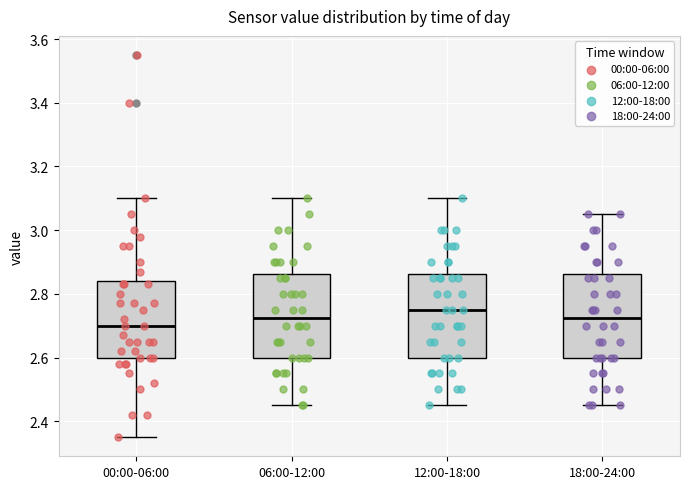

Reading left to right, read every box against the y-axis: the position of its median line, the range the box covers, and the ends of its whiskers. The values are not printed on the chart, so give them approximately, as read against the axis.

00:00-06:00: median 2.70, box 2.60 to 2.84, whiskers 2.36 to 3.10
06:00-12:00: median 2.72, box 2.60 to 2.86, whiskers 2.46 to 3.10
12:00-18:00: median 2.76, box 2.60 to 2.86, whiskers 2.46 to 3.10
18:00-24:00: median 2.72, box 2.60 to 2.86, whiskers 2.46 to 3.06